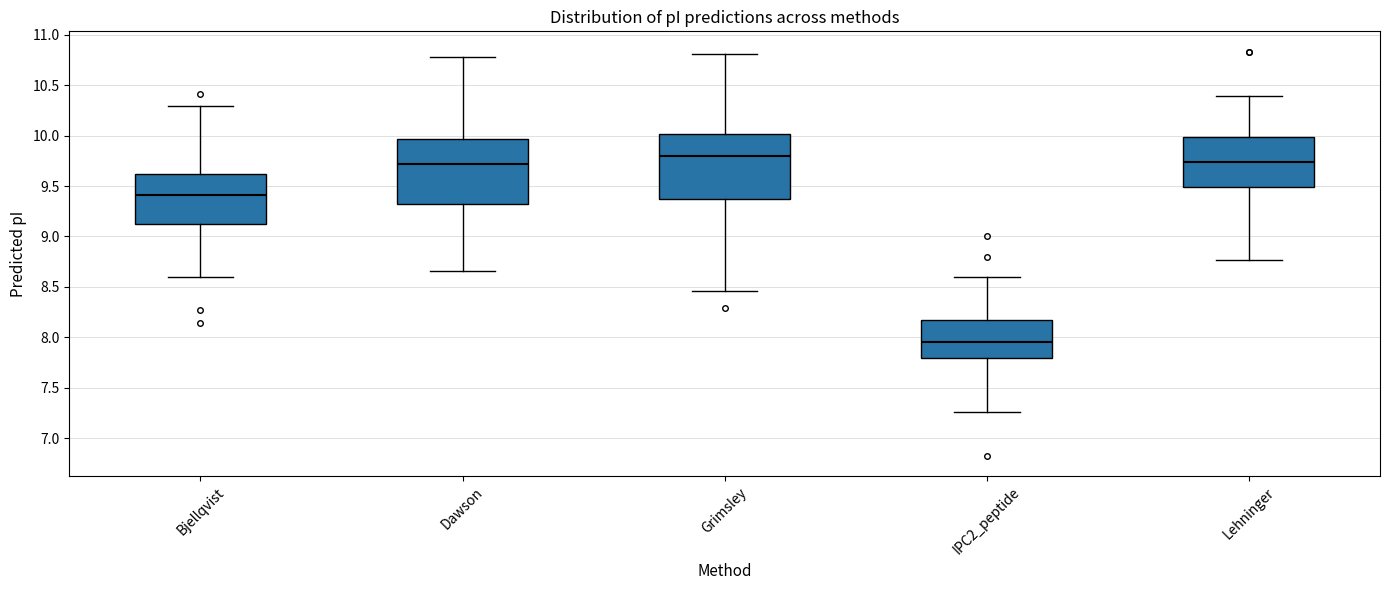

Where does the upper whisker of the box for Bjellqvist end on the y-axis? The values are not printed on the chart, so give them approximately, as read against the axis.

10.30